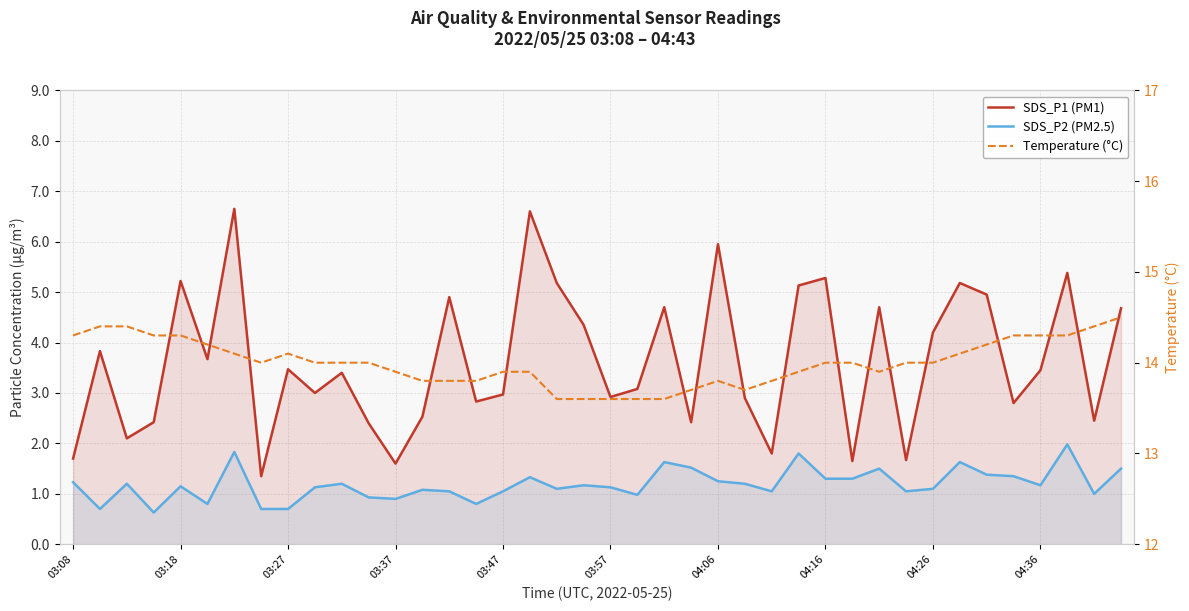

Which series has the largest total across all categories?

Temperature (°C)